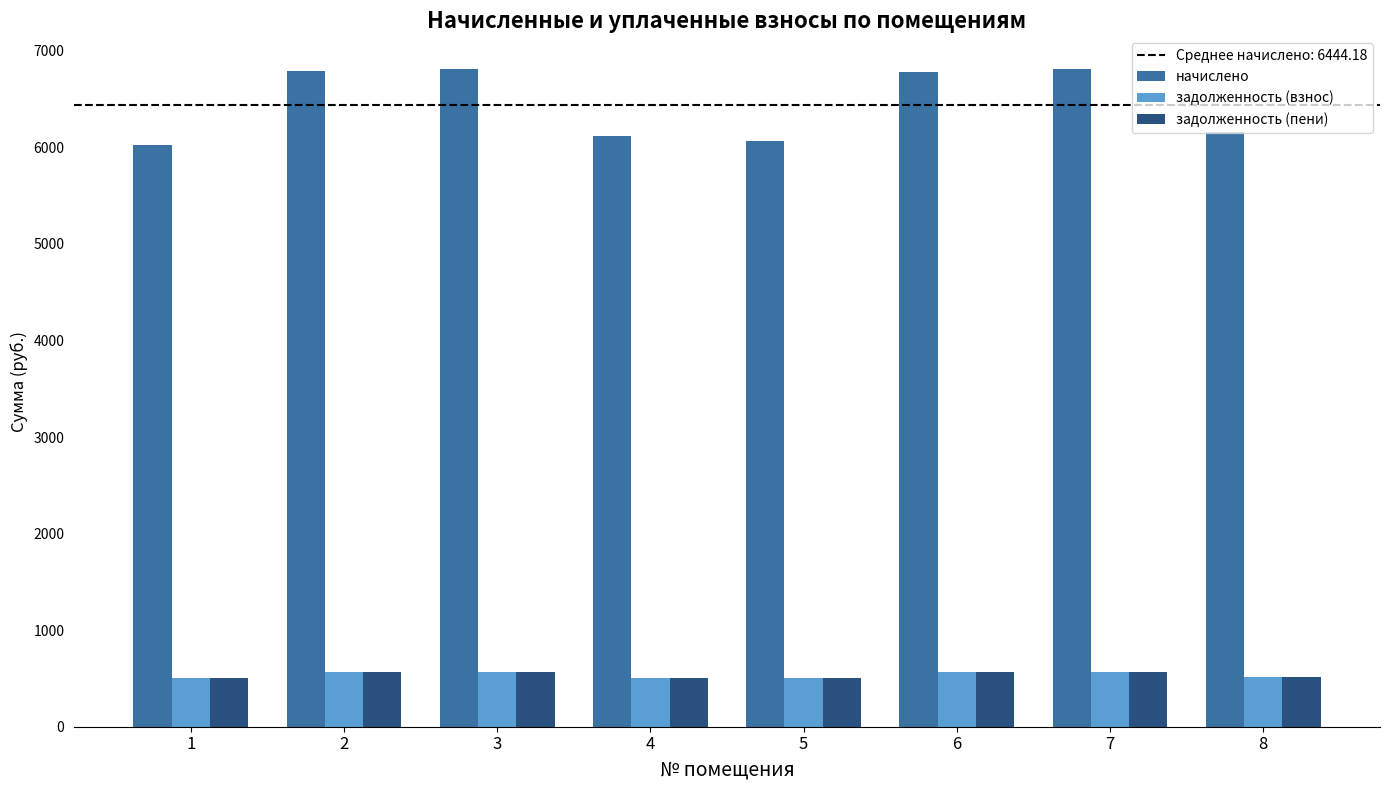

What is the greatest value displayed?

6810.0